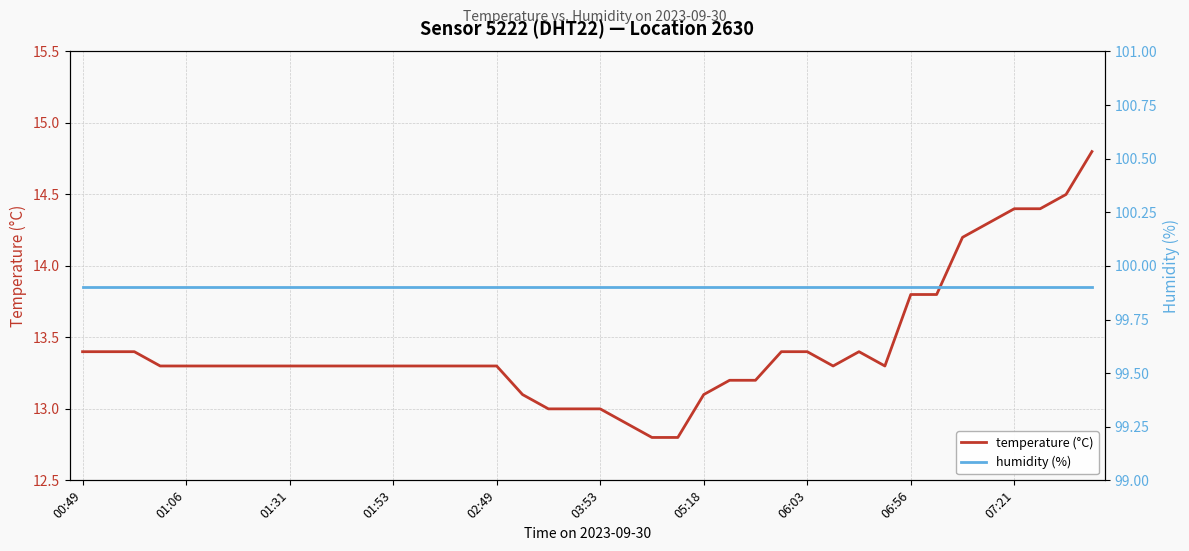

What is the average value of the humidity (%) series?

99.9